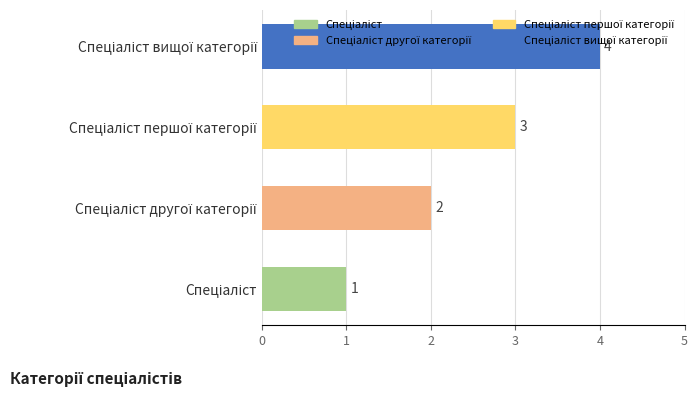

What is the difference between the maximum and minimum values?

3